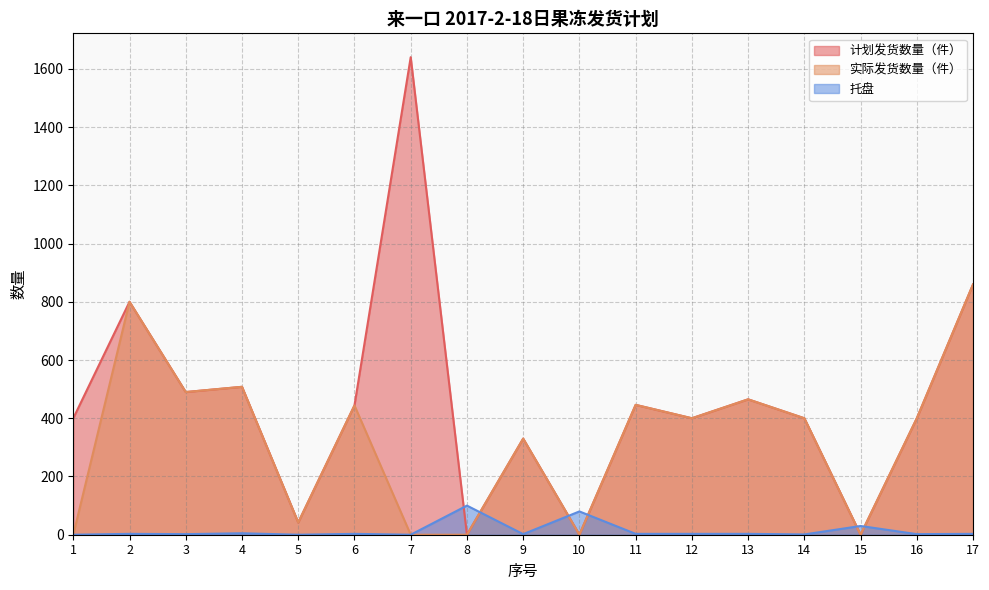

At how many categories does at least one series exceed 1033?

1